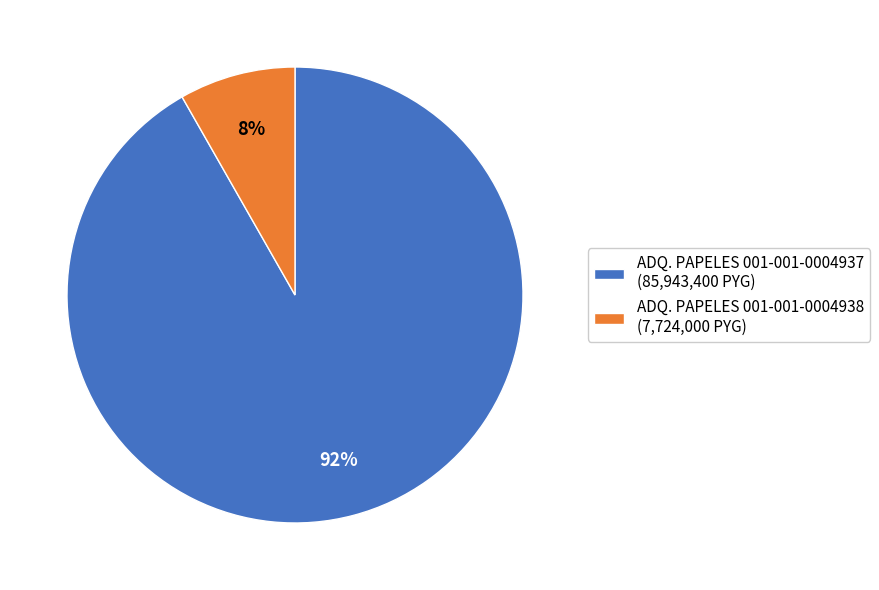

Combined, do ADQ. PAPELES 001-001-0004937 (85,943,400 PYG) and ADQ. PAPELES 001-001-0004938 (7,724,000 PYG) account for over 50%?

Yes